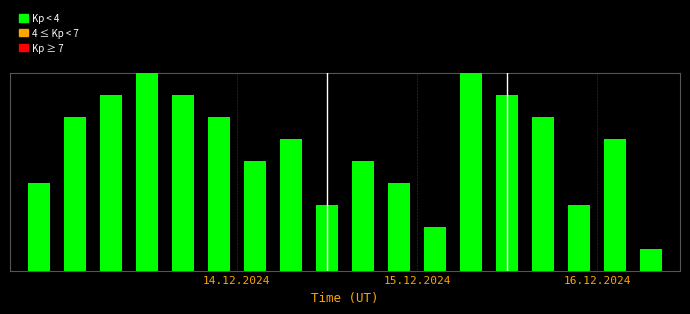

Are the bars horizontal?

No